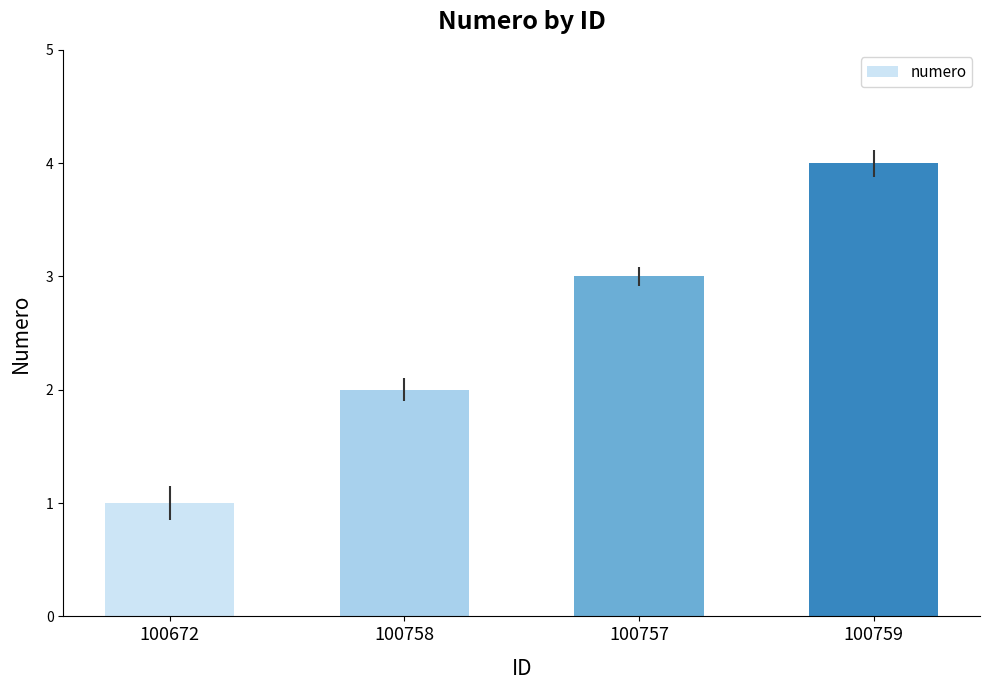

Reading right to left, transcribe all the data shown in this chart.

100759=4	100757=3	100758=2	100672=1